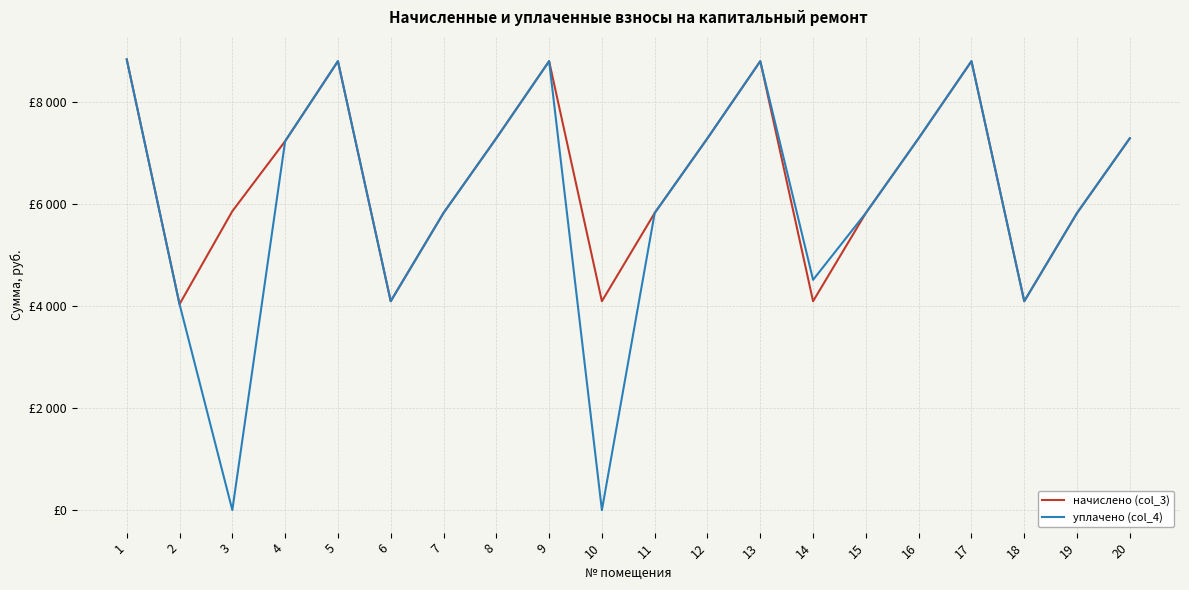

Is this an area chart (filled region under the line)?

No